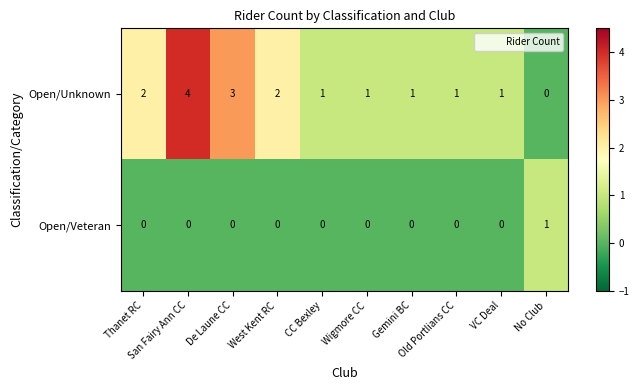

What is the highest value of the Open/Unknown series?

4